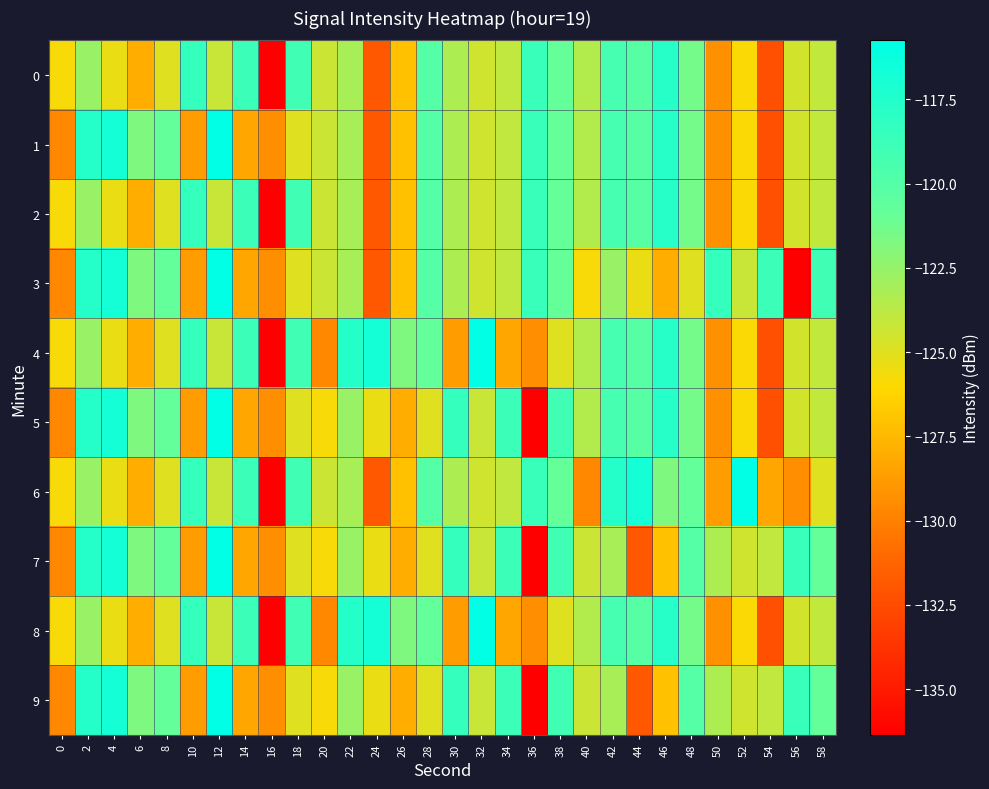

Reading left to right, transcribe all the data shown in this chart.

0: 0=-125.8	2=-122.7	4=-125.4	6=-128.0	8=-125.0	10=-118.4	12=-124.2	14=-118.8	16=-136.4	18=-119.0	20=-124.3	22=-123.2	24=-131.9	26=-127.1	28=-120.1	30=-123.3	32=-124.4	34=-124.0	36=-118.6	38=-120.9	40=-123.5	42=-119.3	44=-120.1	46=-117.7	48=-121.5	50=-129.3	52=-125.9	54=-132.3	56=-124.6	58=-124.0
1: 0=-129.6	2=-117.6	4=-116.8	6=-121.8	8=-120.8	10=-128.7	12=-115.7	14=-128.3	16=-129.4	18=-125.0	20=-124.3	22=-123.2	24=-131.9	26=-127.1	28=-120.1	30=-123.3	32=-124.4	34=-124.0	36=-118.6	38=-120.9	40=-123.5	42=-119.3	44=-120.1	46=-117.7	48=-121.5	50=-129.3	52=-125.9	54=-132.3	56=-124.6	58=-124.0
2: 0=-125.8	2=-122.7	4=-125.4	6=-128.0	8=-125.0	10=-118.4	12=-124.2	14=-118.8	16=-136.4	18=-119.0	20=-124.3	22=-123.2	24=-131.9	26=-127.1	28=-120.1	30=-123.3	32=-124.4	34=-124.0	36=-118.6	38=-120.9	40=-123.5	42=-119.3	44=-120.1	46=-117.7	48=-121.5	50=-129.3	52=-125.9	54=-132.3	56=-124.6	58=-124.0
3: 0=-129.6	2=-117.6	4=-116.8	6=-121.8	8=-120.8	10=-128.7	12=-115.7	14=-128.3	16=-129.4	18=-125.0	20=-124.3	22=-123.2	24=-131.9	26=-127.1	28=-120.1	30=-123.3	32=-124.4	34=-124.0	36=-118.6	38=-120.9	40=-125.8	42=-122.7	44=-125.4	46=-128.0	48=-125.0	50=-118.4	52=-124.2	54=-118.8	56=-136.4	58=-119.0
4: 0=-125.8	2=-122.7	4=-125.4	6=-128.0	8=-125.0	10=-118.4	12=-124.2	14=-118.8	16=-136.4	18=-119.0	20=-129.6	22=-117.6	24=-116.8	26=-121.8	28=-120.8	30=-128.7	32=-115.7	34=-128.3	36=-129.4	38=-125.0	40=-123.5	42=-119.3	44=-120.1	46=-117.7	48=-121.5	50=-129.3	52=-125.9	54=-132.3	56=-124.6	58=-124.0
5: 0=-129.6	2=-117.6	4=-116.8	6=-121.8	8=-120.8	10=-128.7	12=-115.7	14=-128.3	16=-129.4	18=-125.0	20=-125.8	22=-122.7	24=-125.4	26=-128.0	28=-125.0	30=-118.4	32=-124.2	34=-118.8	36=-136.4	38=-119.0	40=-123.5	42=-119.3	44=-120.1	46=-117.7	48=-121.5	50=-129.3	52=-125.9	54=-132.3	56=-124.6	58=-124.0
6: 0=-125.8	2=-122.7	4=-125.4	6=-128.0	8=-125.0	10=-118.4	12=-124.2	14=-118.8	16=-136.4	18=-119.0	20=-124.3	22=-123.2	24=-131.9	26=-127.1	28=-120.1	30=-123.3	32=-124.4	34=-124.0	36=-118.6	38=-120.9	40=-129.6	42=-117.6	44=-116.8	46=-121.8	48=-120.8	50=-128.7	52=-115.7	54=-128.3	56=-129.4	58=-125.0
7: 0=-129.6	2=-117.6	4=-116.8	6=-121.8	8=-120.8	10=-128.7	12=-115.7	14=-128.3	16=-129.4	18=-125.0	20=-125.8	22=-122.7	24=-125.4	26=-128.0	28=-125.0	30=-118.4	32=-124.2	34=-118.8	36=-136.4	38=-119.0	40=-124.3	42=-123.2	44=-131.9	46=-127.1	48=-120.1	50=-123.3	52=-124.4	54=-124.0	56=-118.6	58=-120.9
8: 0=-125.8	2=-122.7	4=-125.4	6=-128.0	8=-125.0	10=-118.4	12=-124.2	14=-118.8	16=-136.4	18=-119.0	20=-129.6	22=-117.6	24=-116.8	26=-121.8	28=-120.8	30=-128.7	32=-115.7	34=-128.3	36=-129.4	38=-125.0	40=-123.5	42=-119.3	44=-120.1	46=-117.7	48=-121.5	50=-129.3	52=-125.9	54=-132.3	56=-124.6	58=-124.0
9: 0=-129.6	2=-117.6	4=-116.8	6=-121.8	8=-120.8	10=-128.7	12=-115.7	14=-128.3	16=-129.4	18=-125.0	20=-125.8	22=-122.7	24=-125.4	26=-128.0	28=-125.0	30=-118.4	32=-124.2	34=-118.8	36=-136.4	38=-119.0	40=-124.3	42=-123.2	44=-131.9	46=-127.1	48=-120.1	50=-123.3	52=-124.4	54=-124.0	56=-118.6	58=-120.9